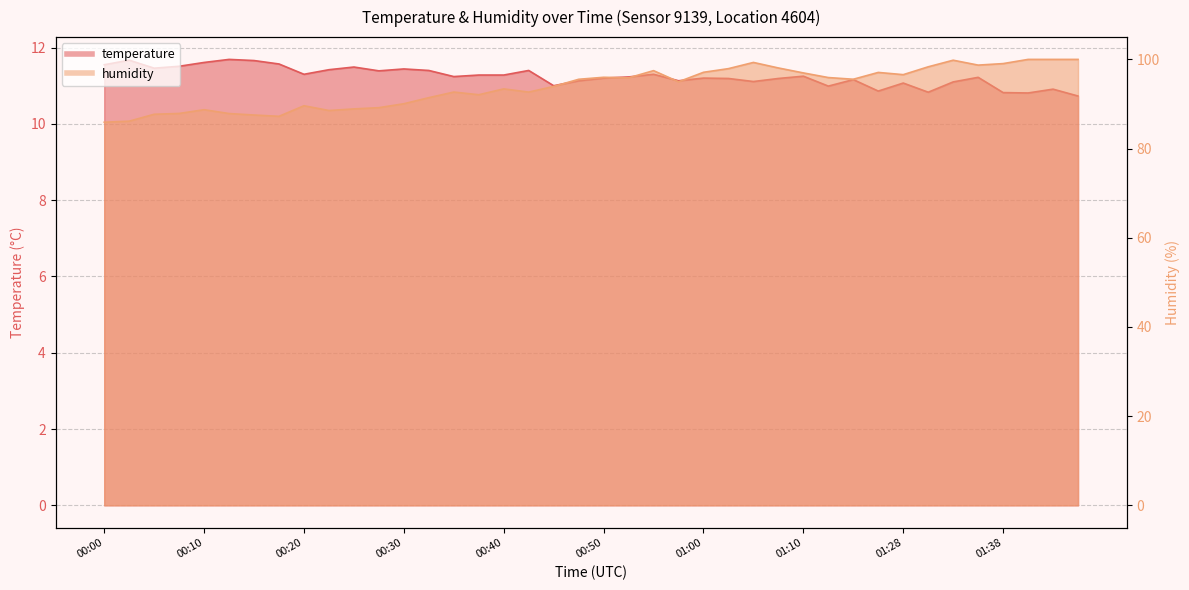

True or false: temperature has more than 1 points higher than both neighbors.

True